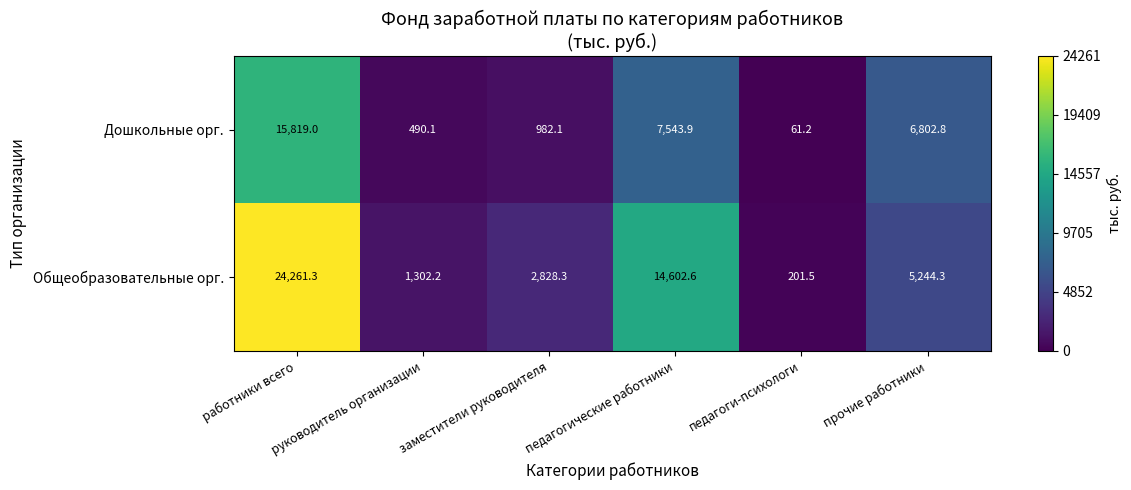

List the series in order of their overall mean, lowest first.

Дошкольные орг., Общеобразовательные орг.